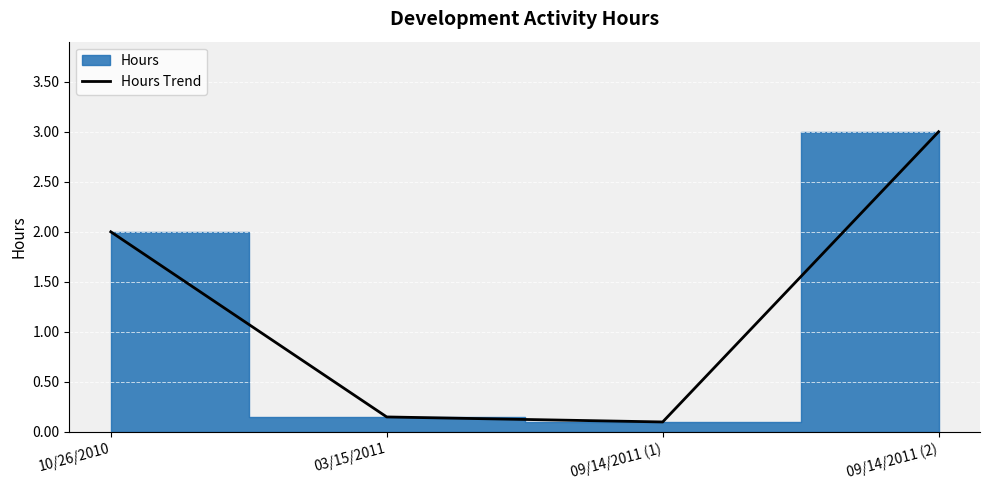

True or false: Hours Trend has a value of 2.8 at 10/26/2010.

False